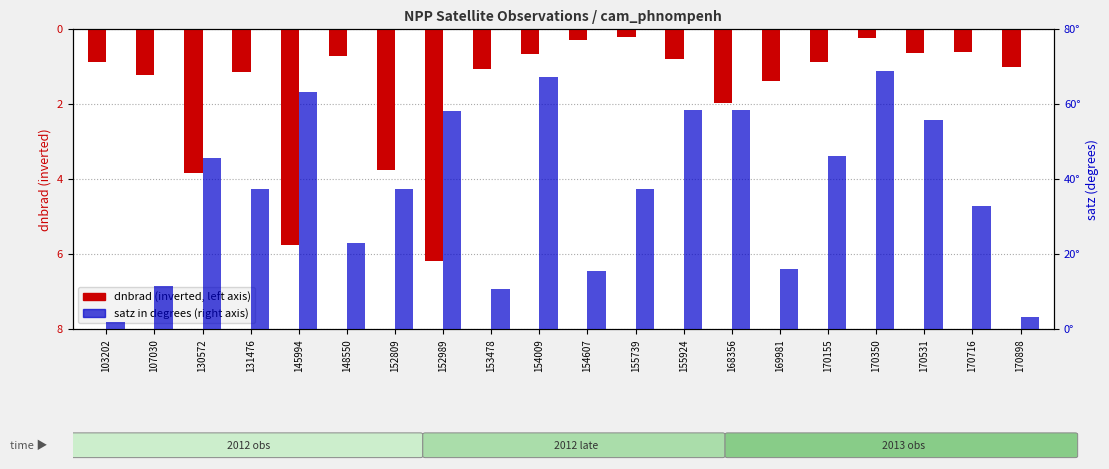

What is the minimum value for dnbrad (inverted)?

-6.2